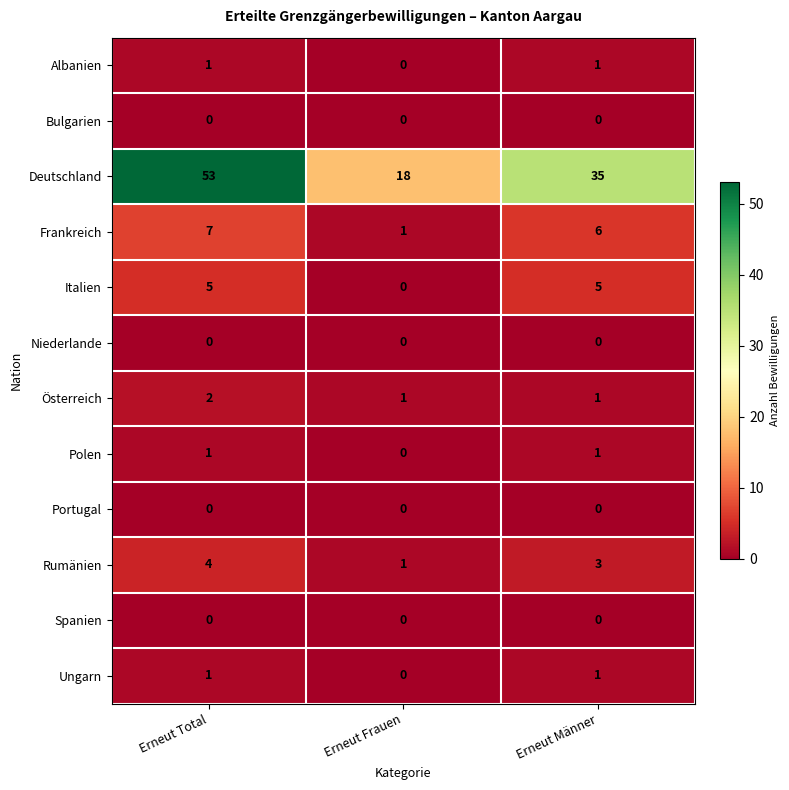

Which series has the largest total across all categories?

Deutschland